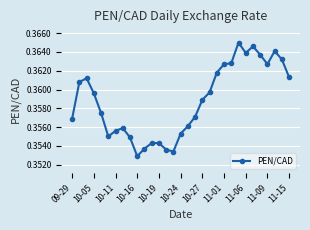

How many lines are shown in the chart?

1